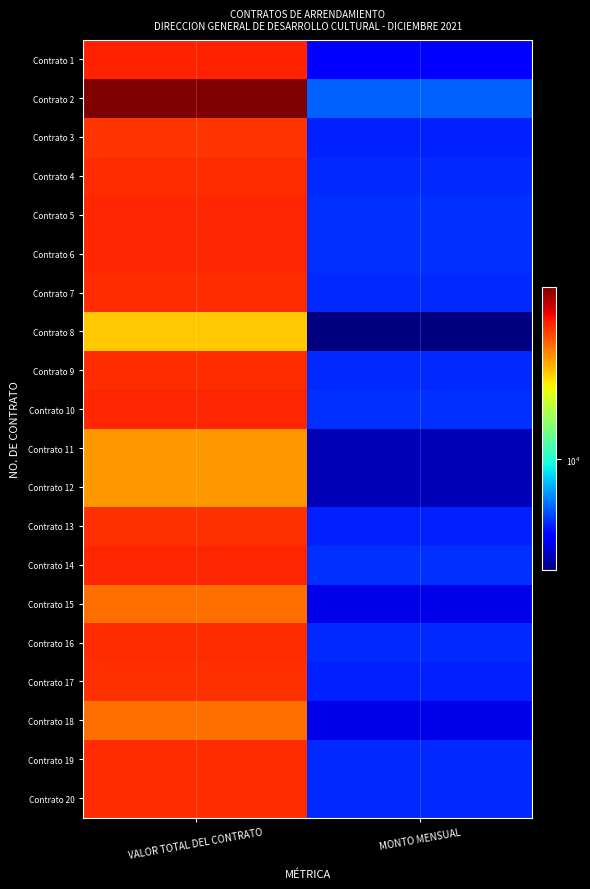

At how many categories does at least one series exceed 14344?

1